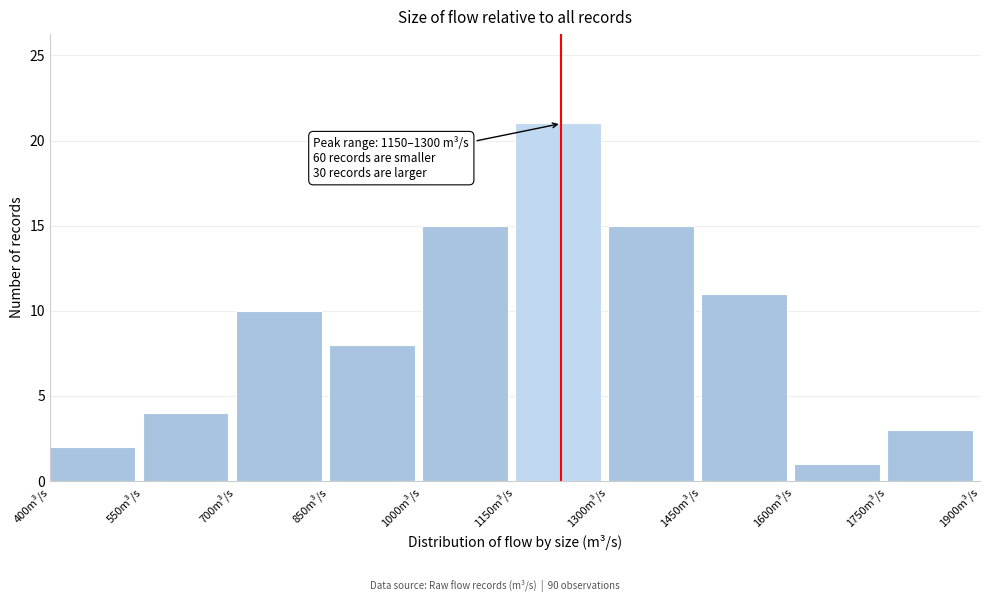

Which range on the x-axis has the tallest bar?

1150 to 1300